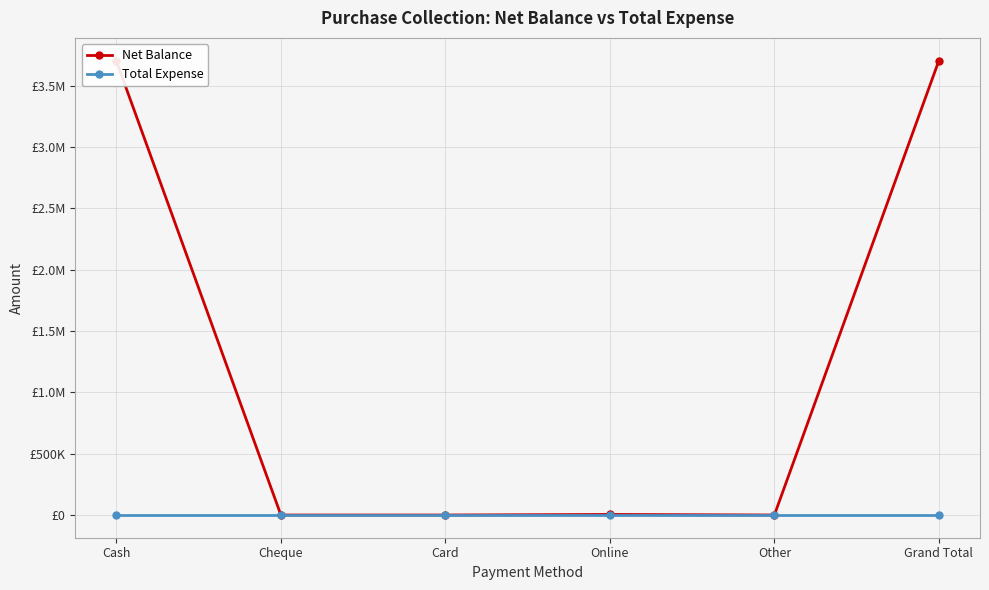

True or false: Total Expense has a value of 0 at Online.

True